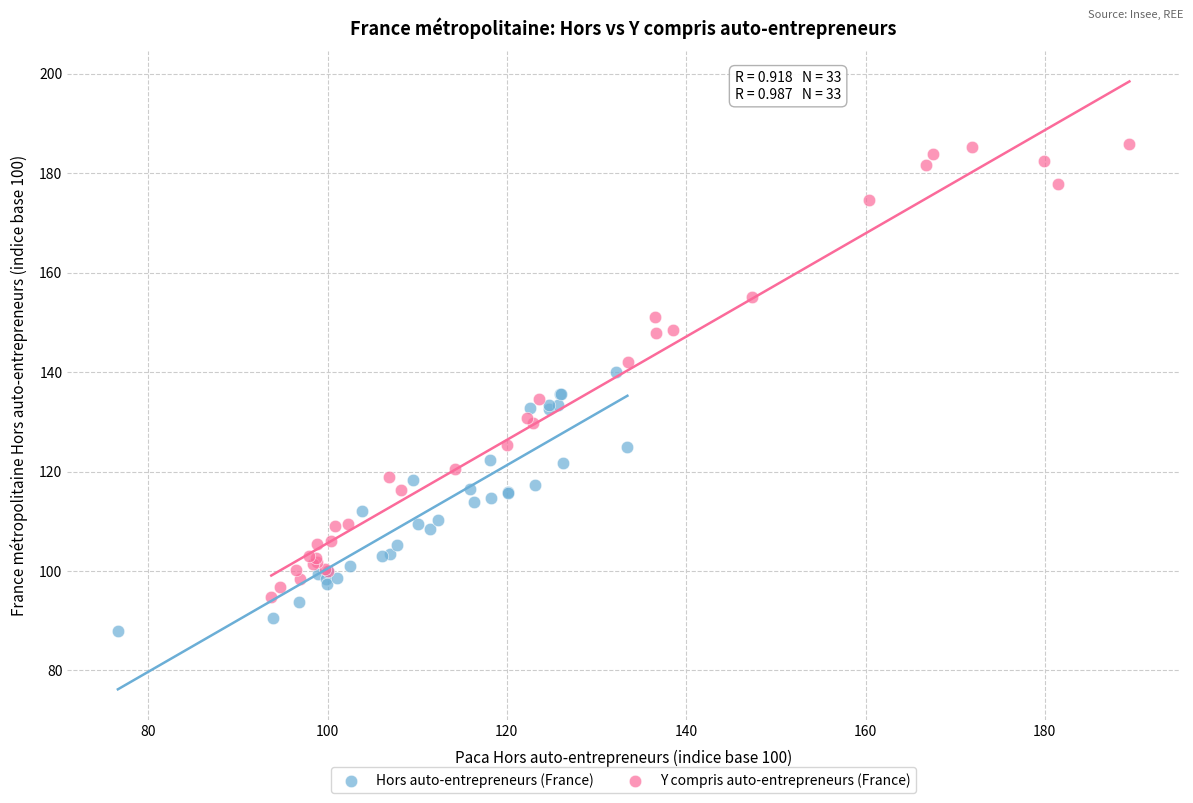

Which series has the widest spread of Y values?

Y compris auto-entrepreneurs (France)